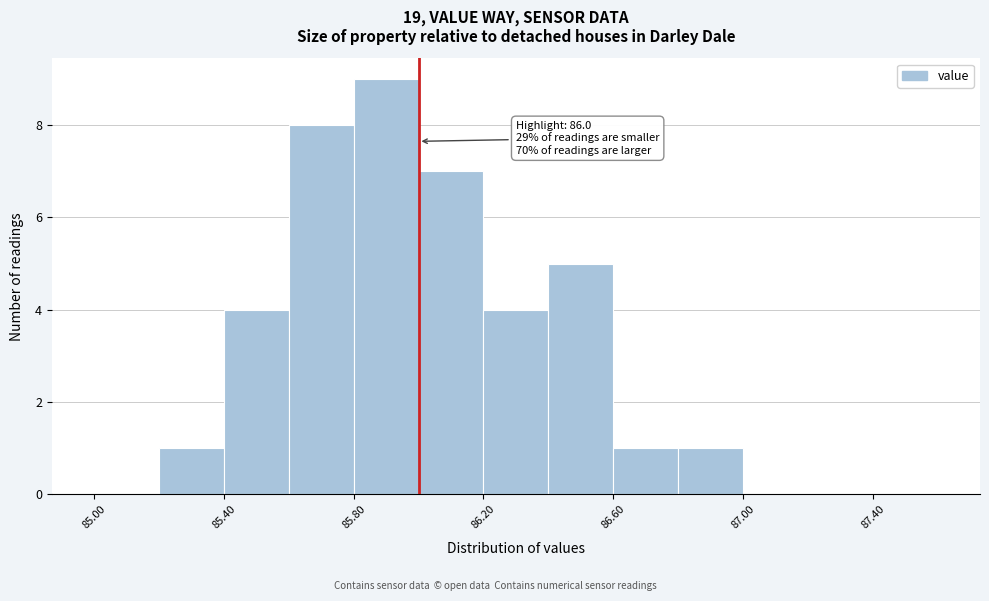

Over which range of the x-axis is the bar tallest?

85.8 to 86.0